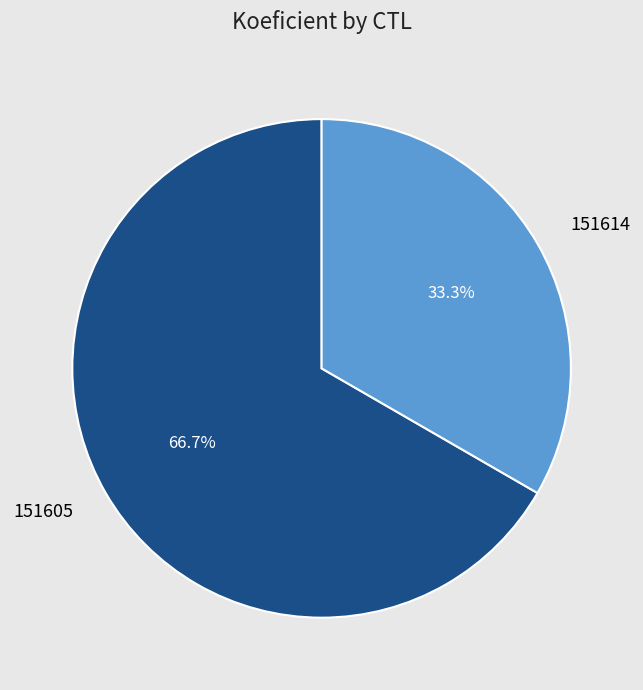

How many slices are in this pie chart?

2